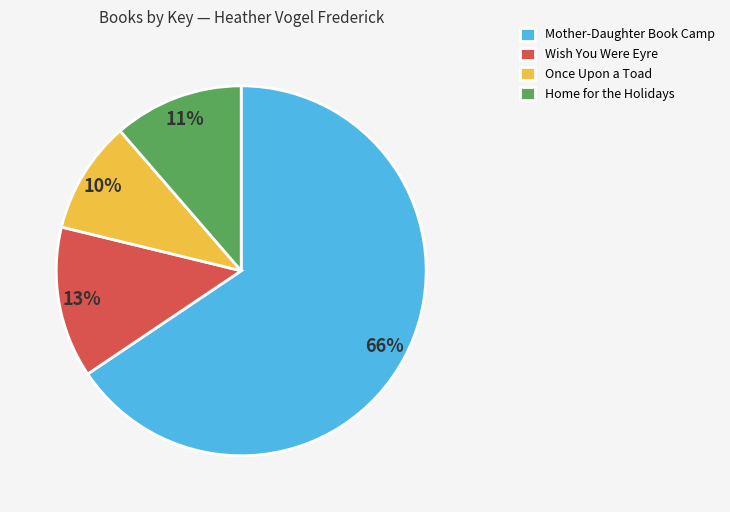

Is the sum of Wish You Were Eyre and Once Upon a Toad greater than half?

No